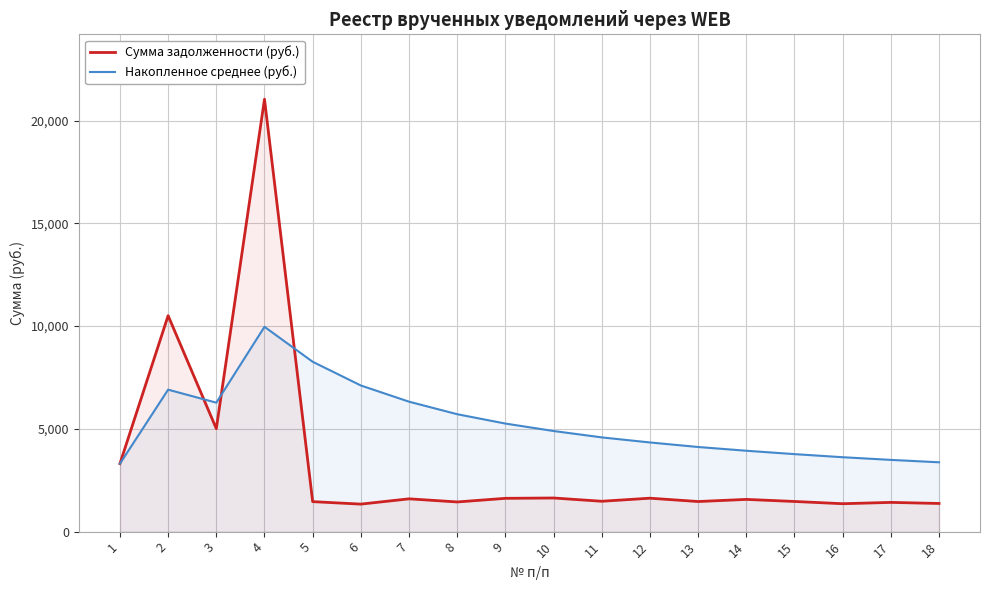

How many times do Сумма задолженности (руб.) and Накопленное среднее (руб.) cross each other?

3